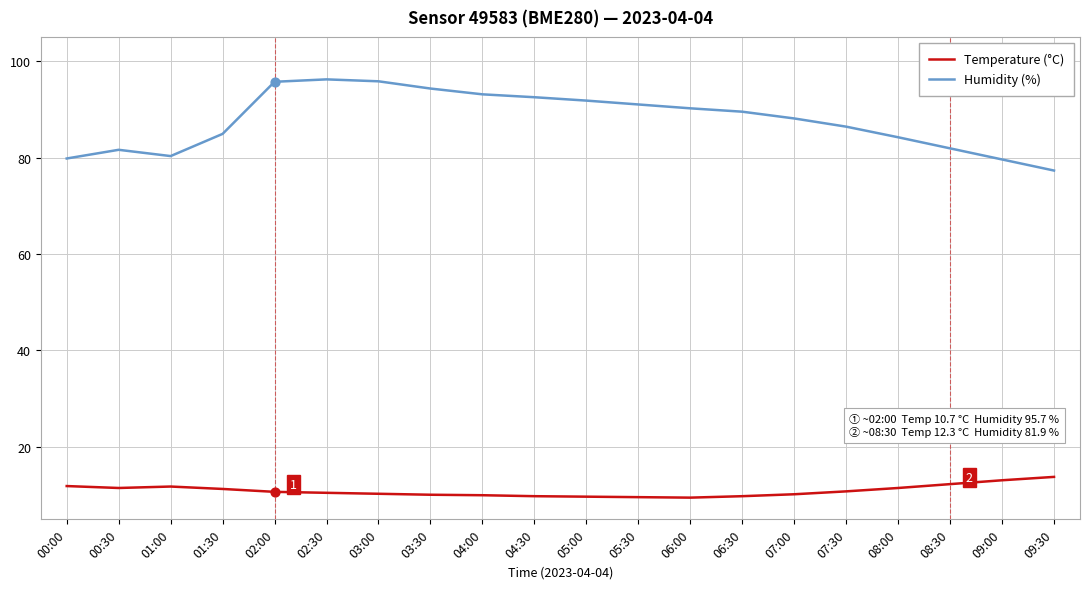

Is the value of Humidity (%) at 04:00 greater than the value of Temperature (°C) at 02:30?

Yes